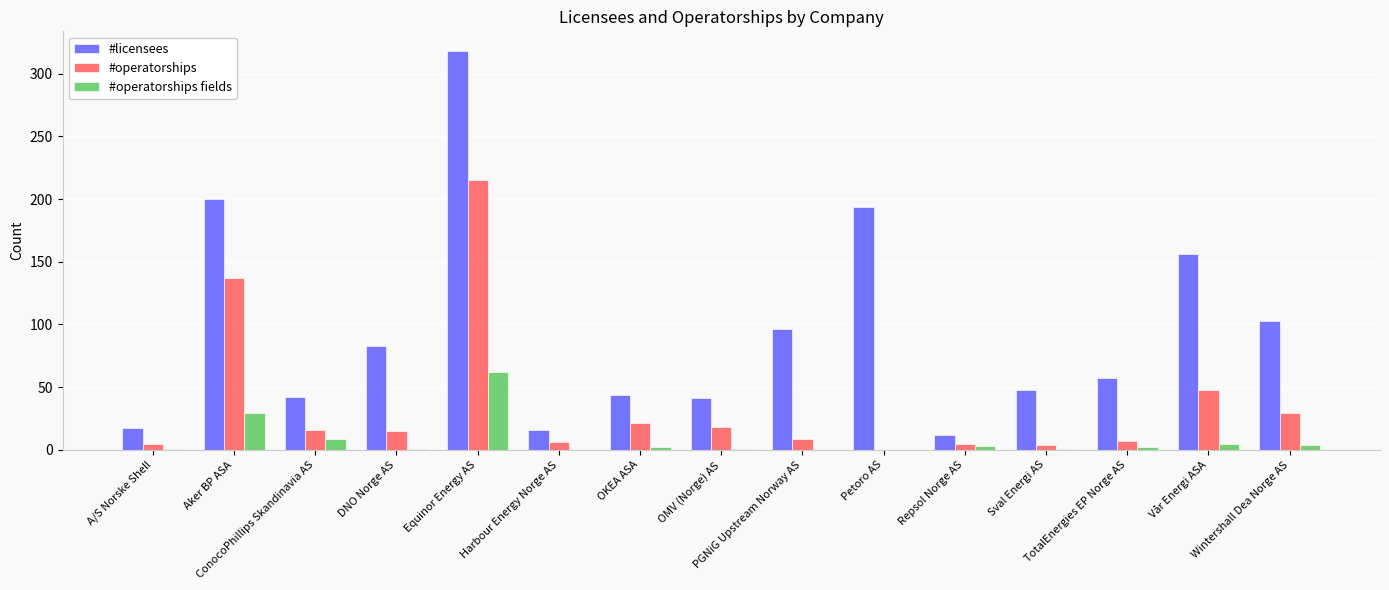

Which series has the largest total across all categories?

#licensees